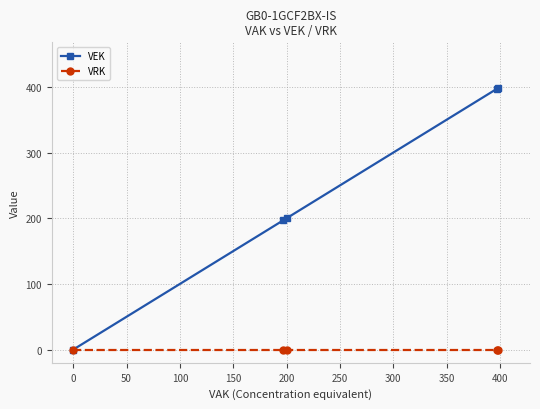

Which series has the widest spread of values?

VEK